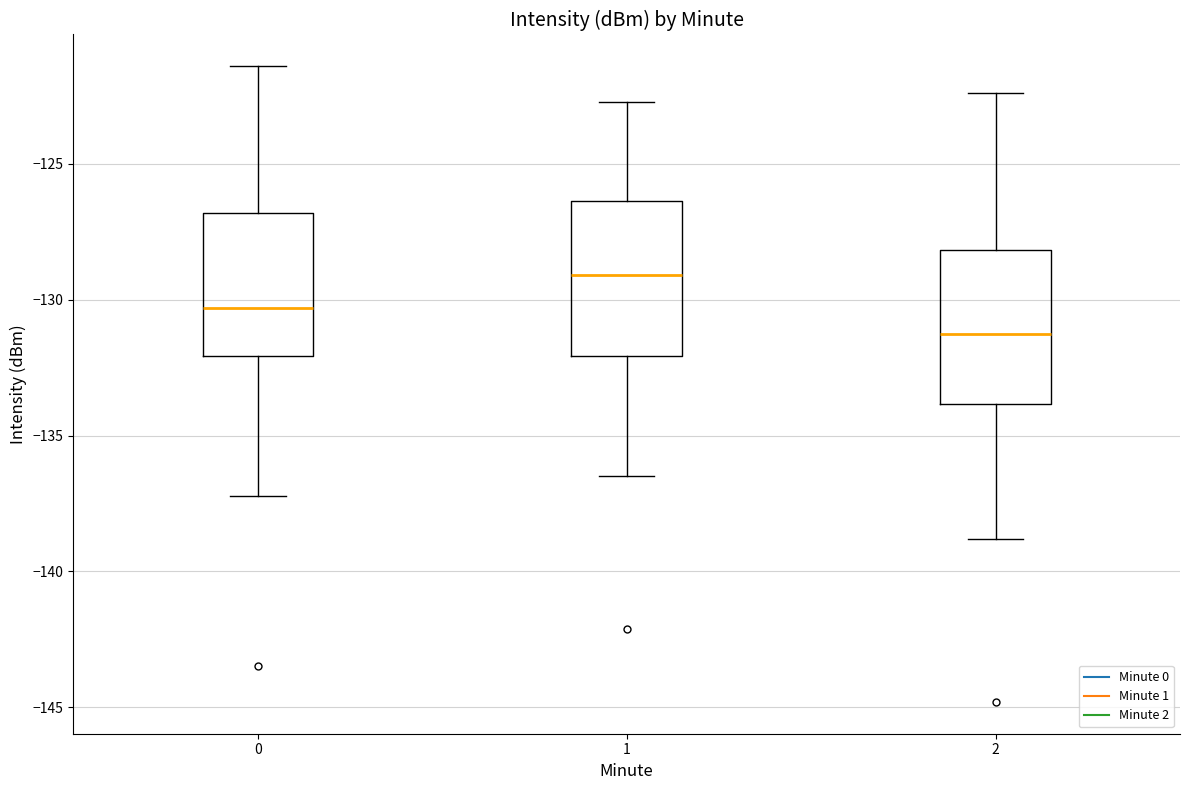

Where is the lower edge of the box at x = 0 on the y-axis? The values are not printed on the chart, so give them approximately, as read against the axis.

-132.0